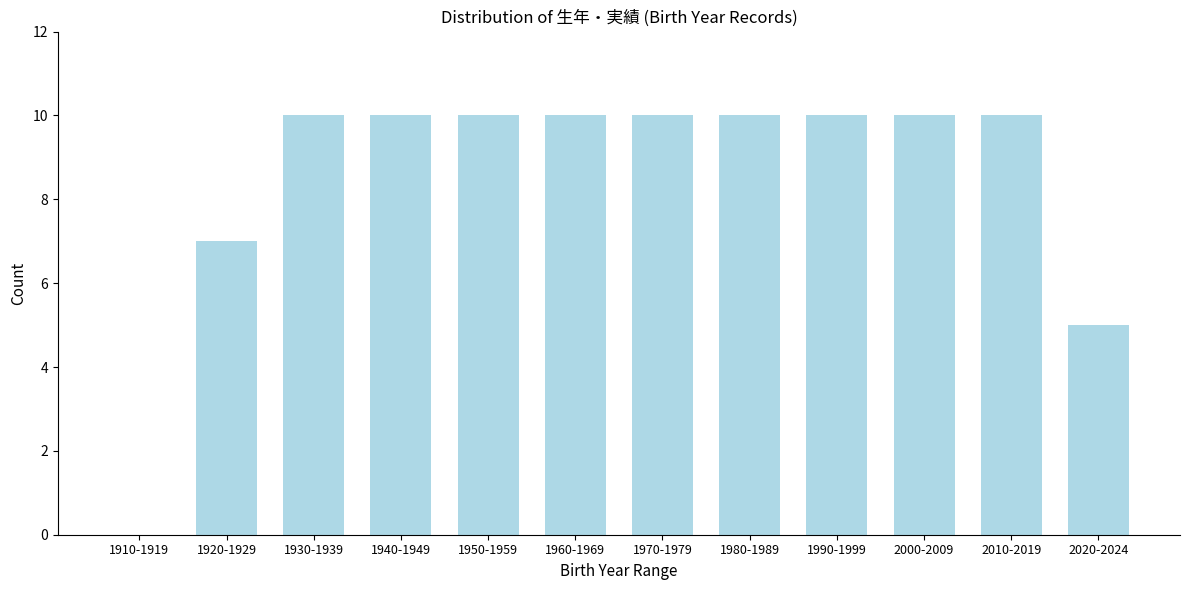

Reading left to right, list all the values displayed in this chart.

1910-1919=0	1920-1929=7	1930-1939=10	1940-1949=10	1950-1959=10	1960-1969=10	1970-1979=10	1980-1989=10	1990-1999=10	2000-2009=10	2010-2019=10	2020-2024=5